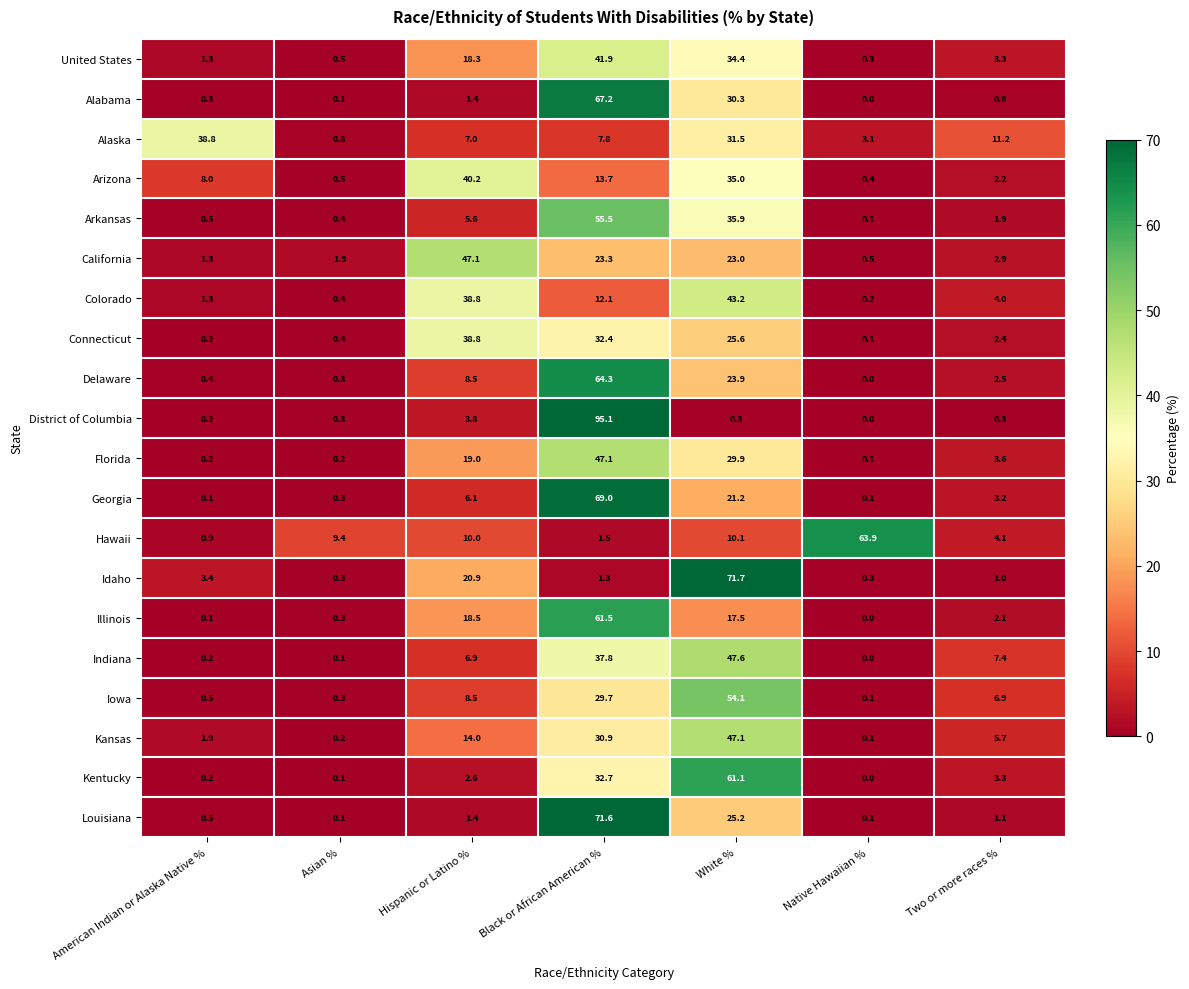

At which category is the sum across all series the highest?

Black or African American %